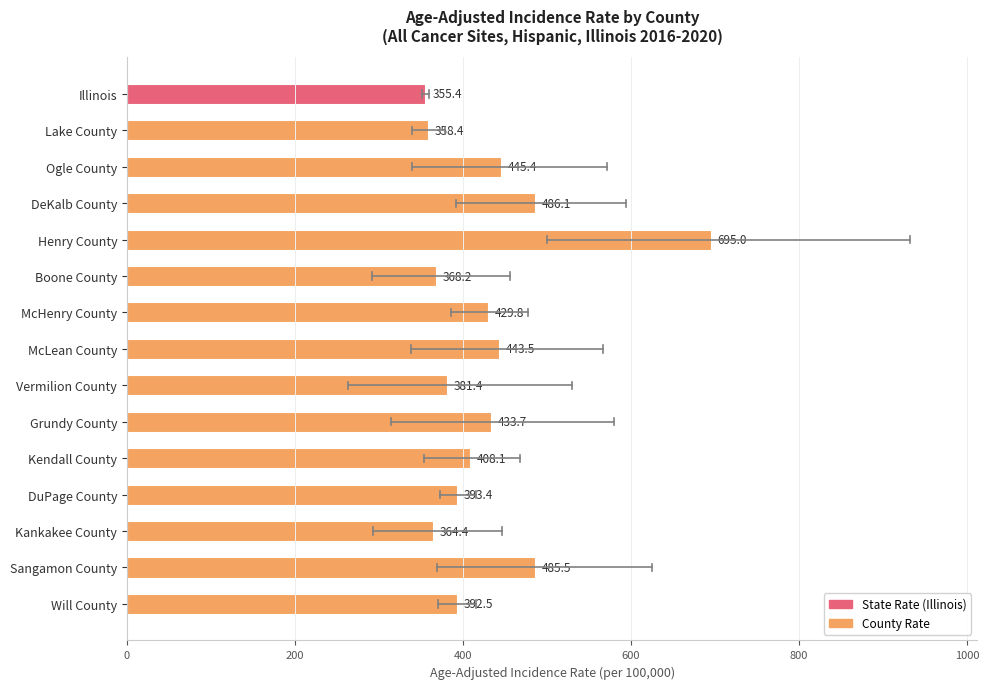

List the labels in order of value, smallest first.

Illinois, Lake County, Kankakee County, Boone County, Vermilion County, Will County, DuPage County, Kendall County, McHenry County, Grundy County, McLean County, Ogle County, Sangamon County, DeKalb County, Henry County